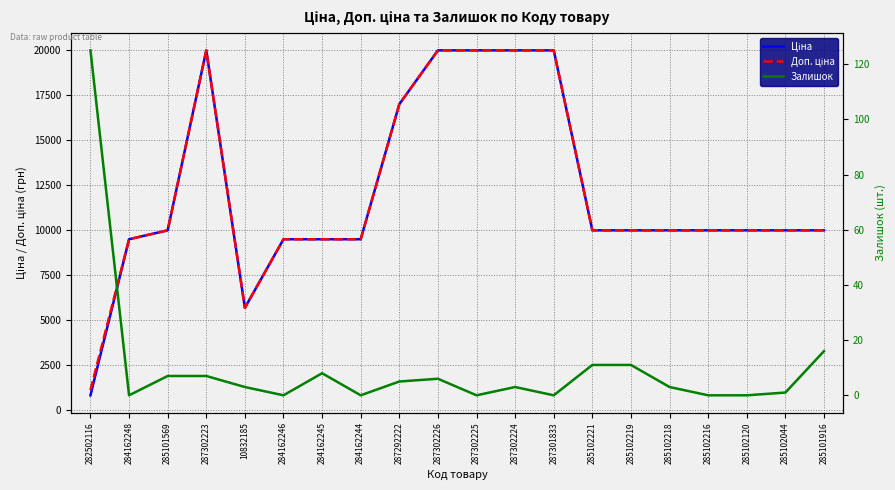

In Ціна, how many points are higher than both neighbors (excluding endpoints)?

1